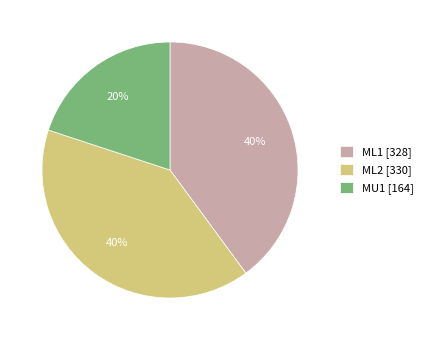

Is there a majority slice in this chart?

No